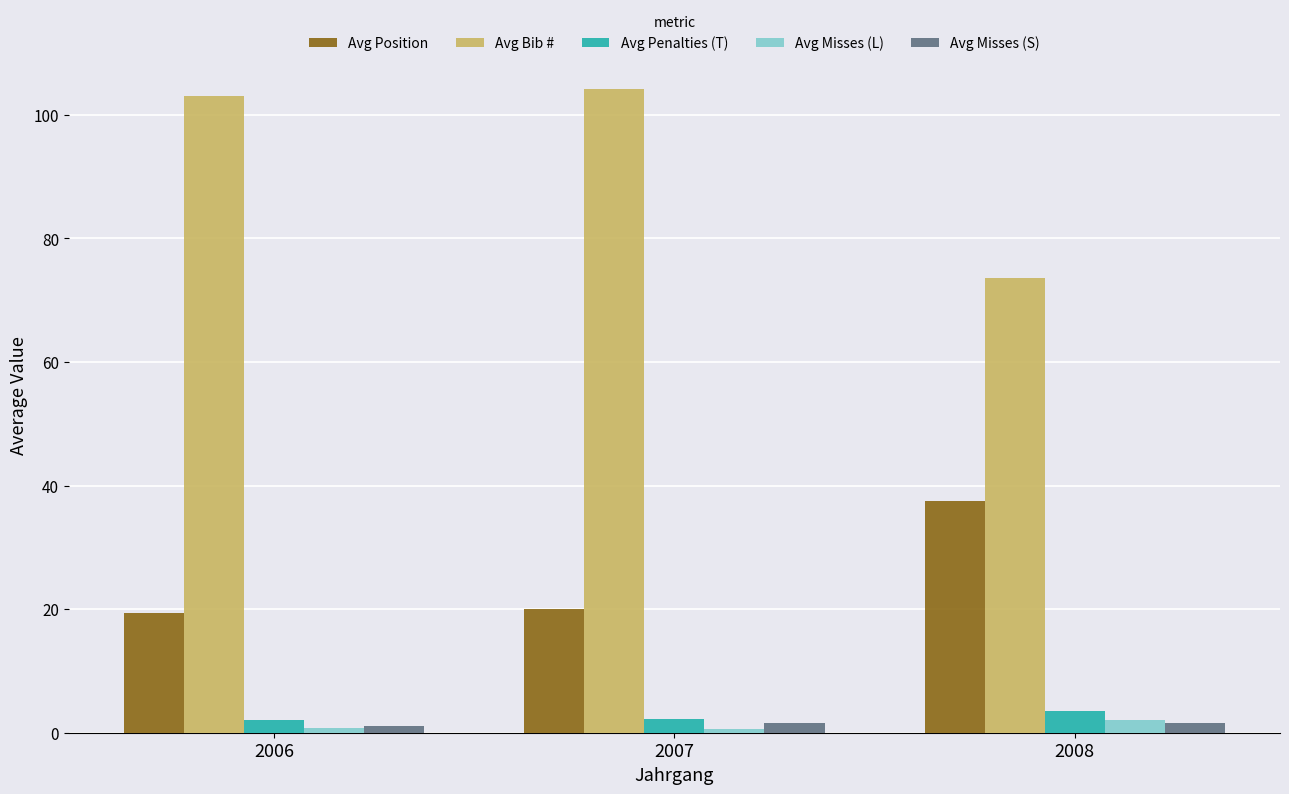

What is the difference between the maximum and minimum values in the Avg Misses (L) series?

1.5